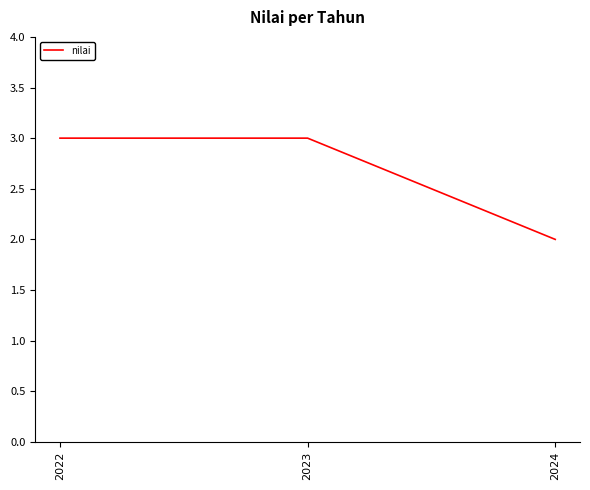

Is it true that the value at 2023 is 1?

False